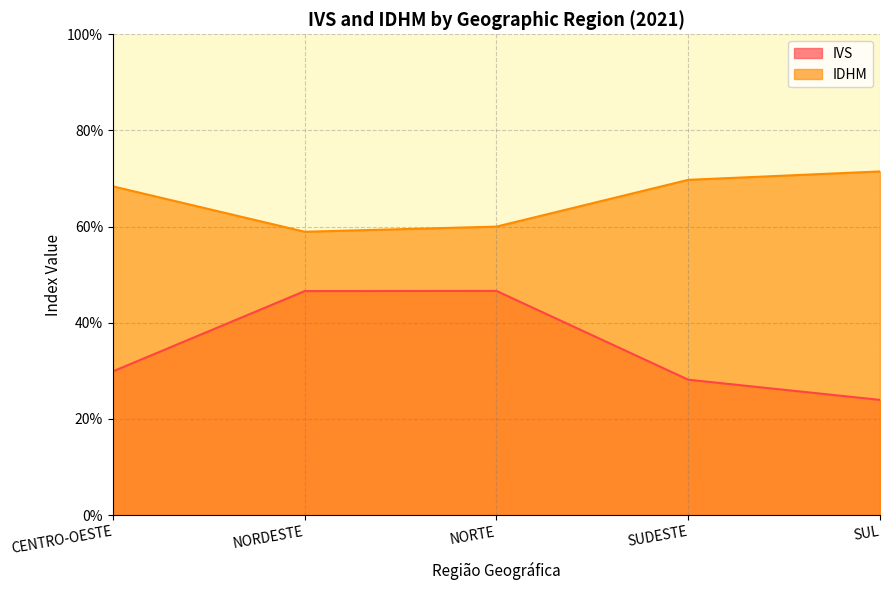

What is the difference between the highest and lowest values at NORTE?

0.1